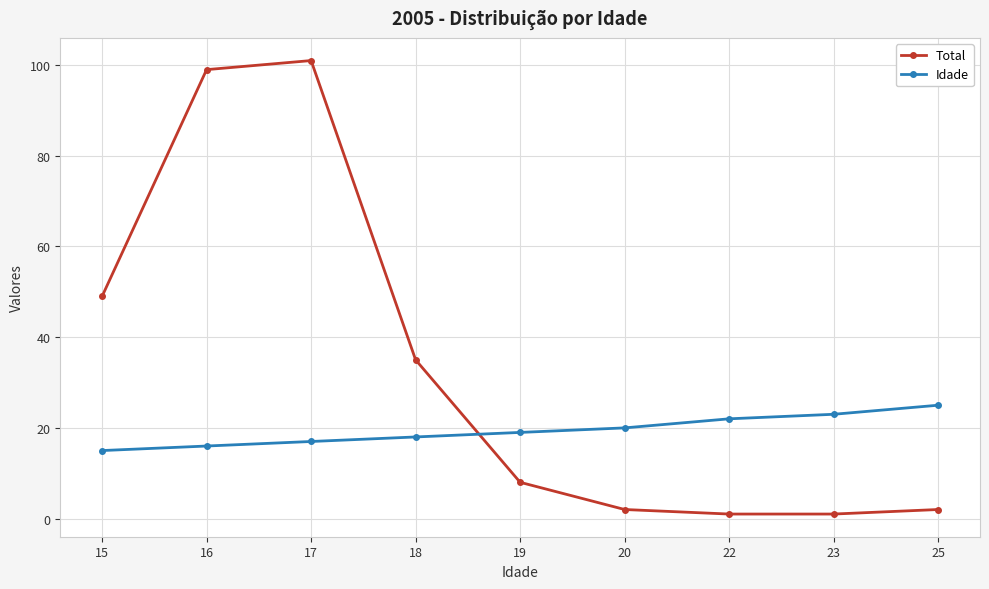

The value of Idade at 22 is 22. True or false?

True